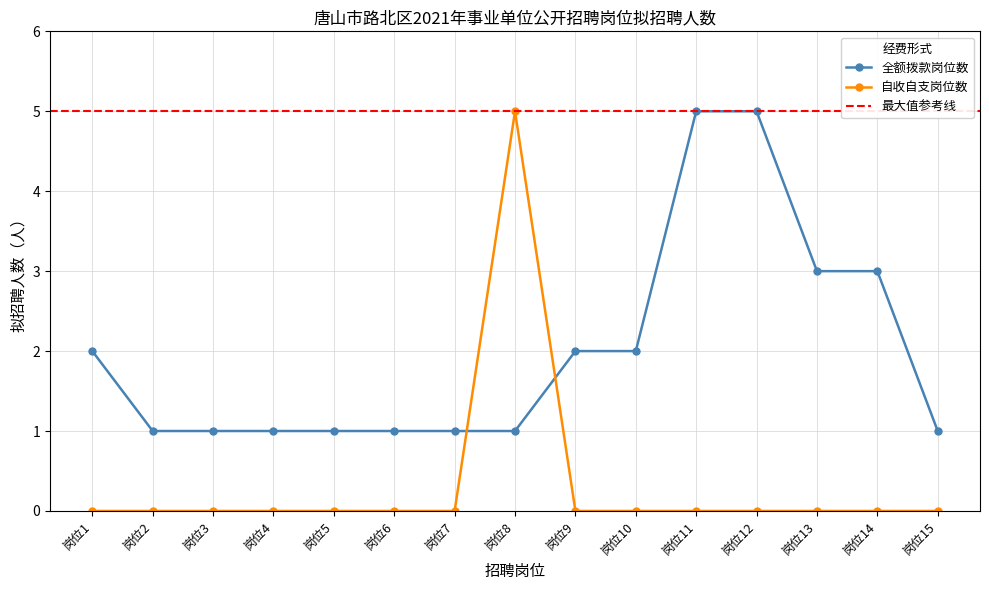

True or false: 全额拨款岗位数 has a value of 1 at 岗位3.

True